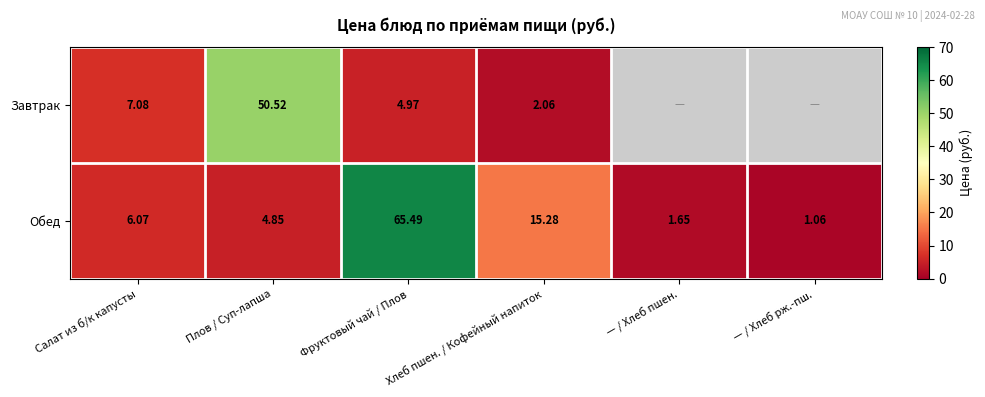

Where does the Обед series first go above 6?

Салат из б/к капусты